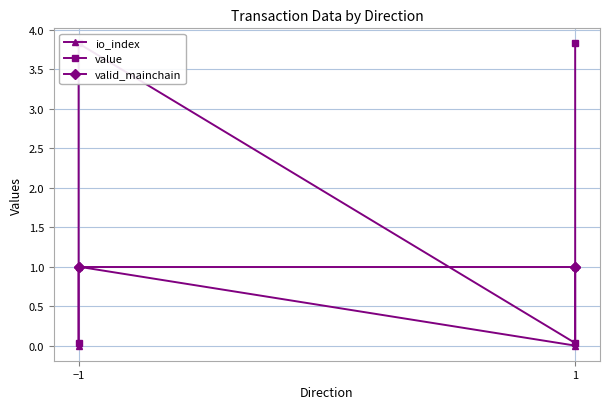

What is the sum of all io_index values?

2.0